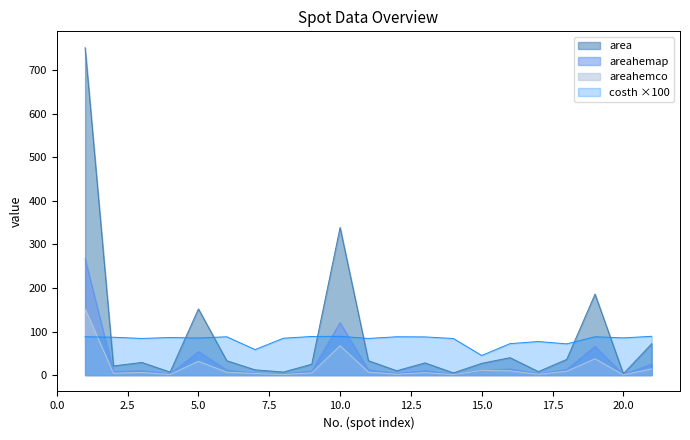

After their last crossing, which series has the higher values: areahemco or areahemap?

areahemap